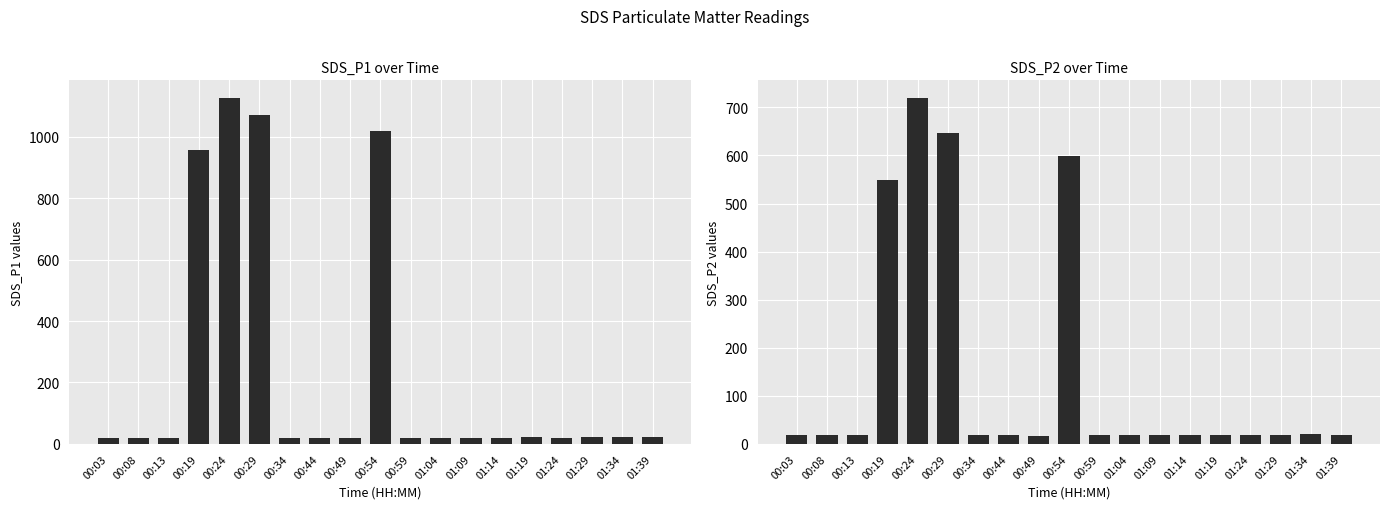

What is the difference between the SDS_P2 values at 01:04 and 00:03?

0.3